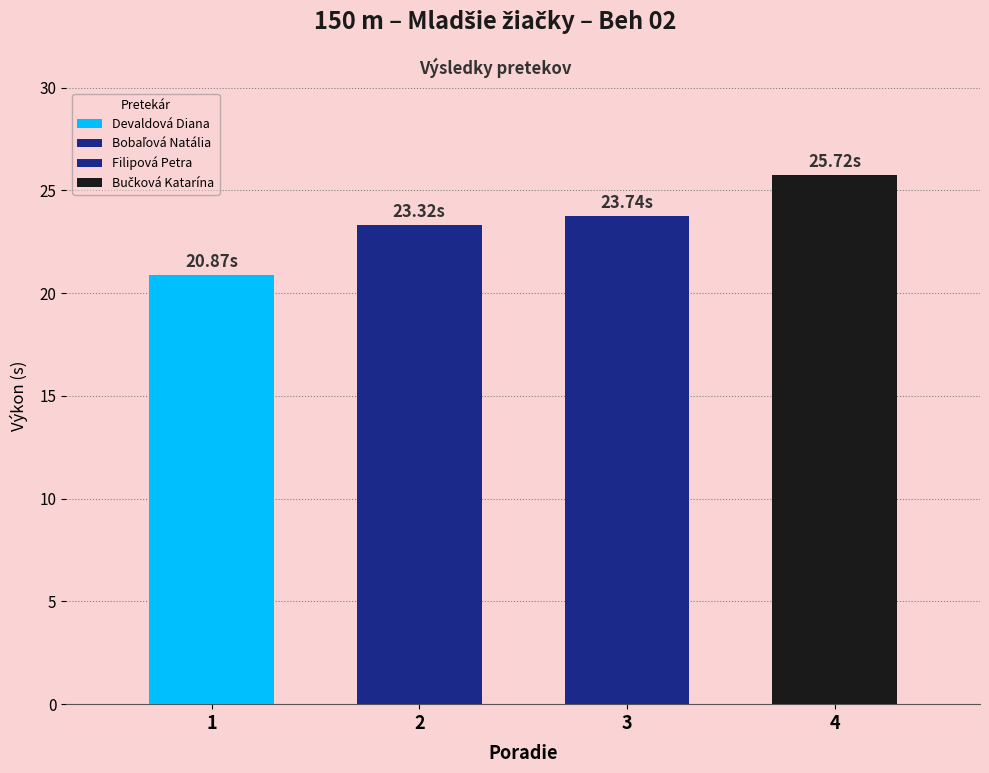

Rank the categories by value from lowest to highest.

Devaldová Diana, Bobaľová Natália, Filipová Petra, Bučková Katarína